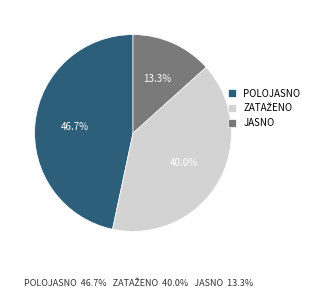

Do JASNO and POLOJASNO together represent more than half of the pie?

Yes